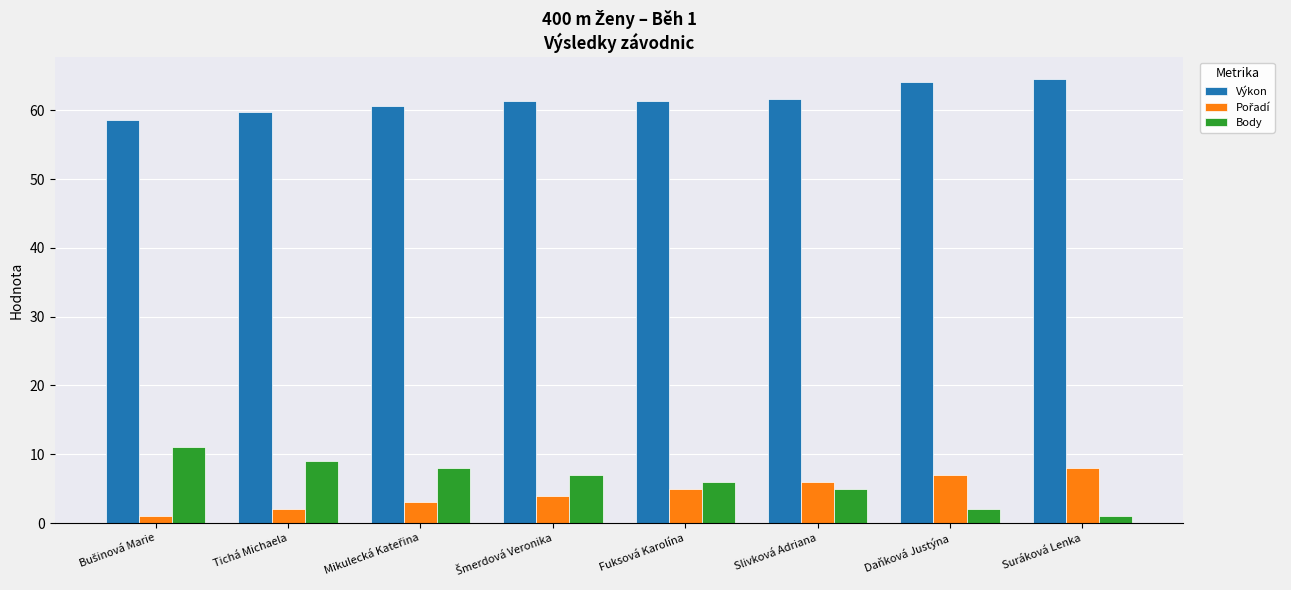

Are the bars horizontal?

No